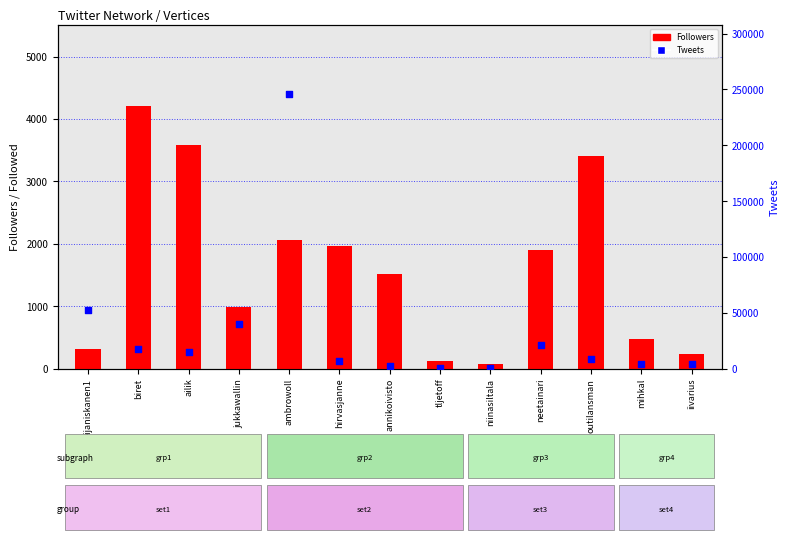

Which series has the widest spread of Y values?

Tweets